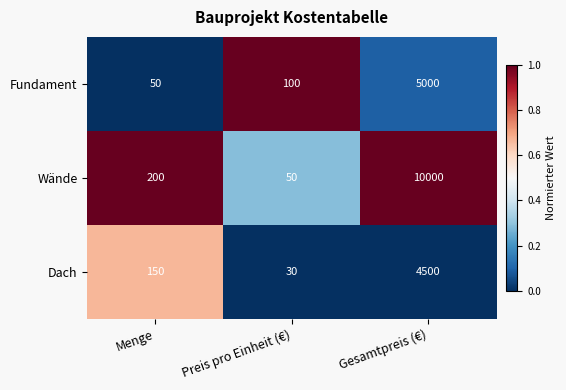

True or false: Fundament has a value of 5000 at Gesamtpreis (€).

True